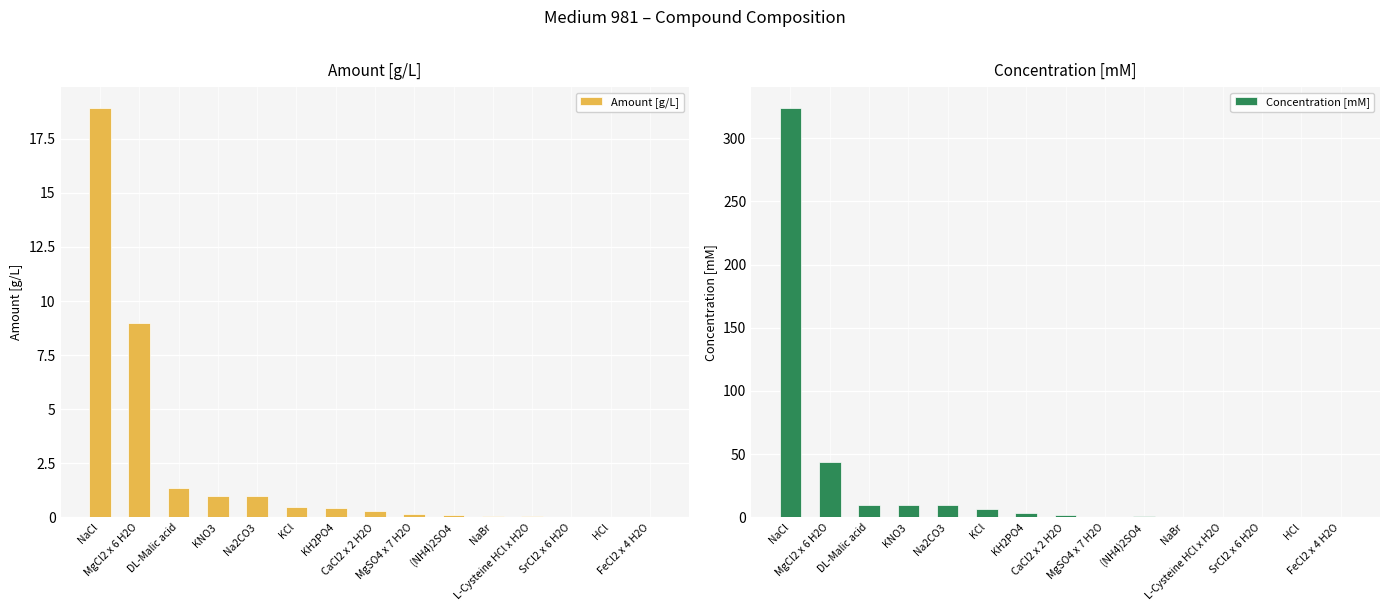

Is it true that Concentration [mM] equals 0.3 at L-Cysteine HCl x H2O?

True